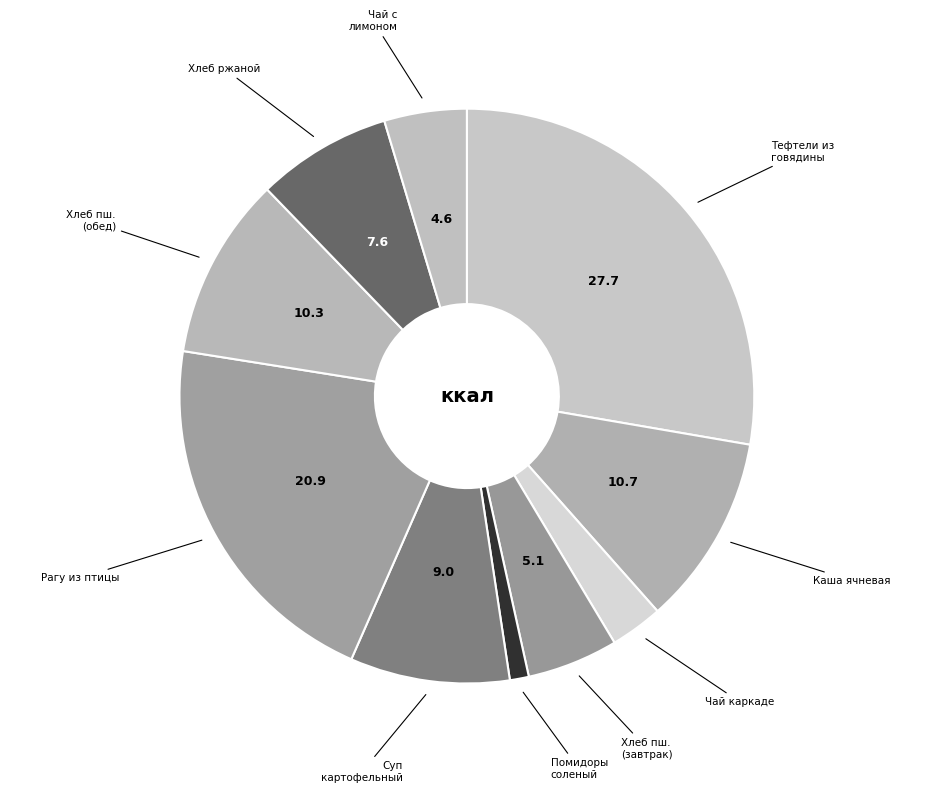

What is the largest slice in the pie chart?

Тефтели из говядины с рисом в соусе